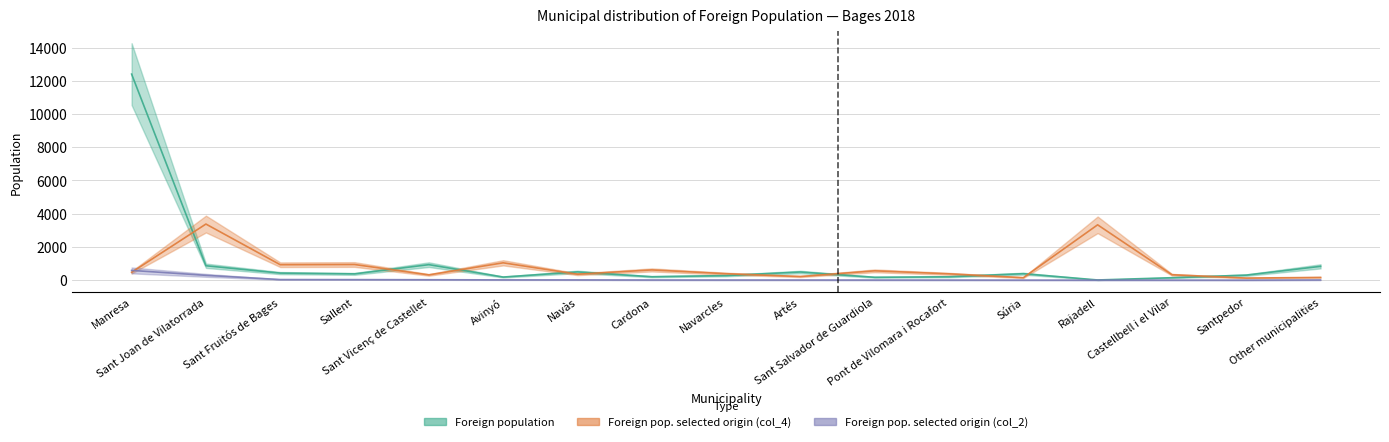

At which label is Foreign pop. selected origin (col_4) closest to 1754?

Avinyó